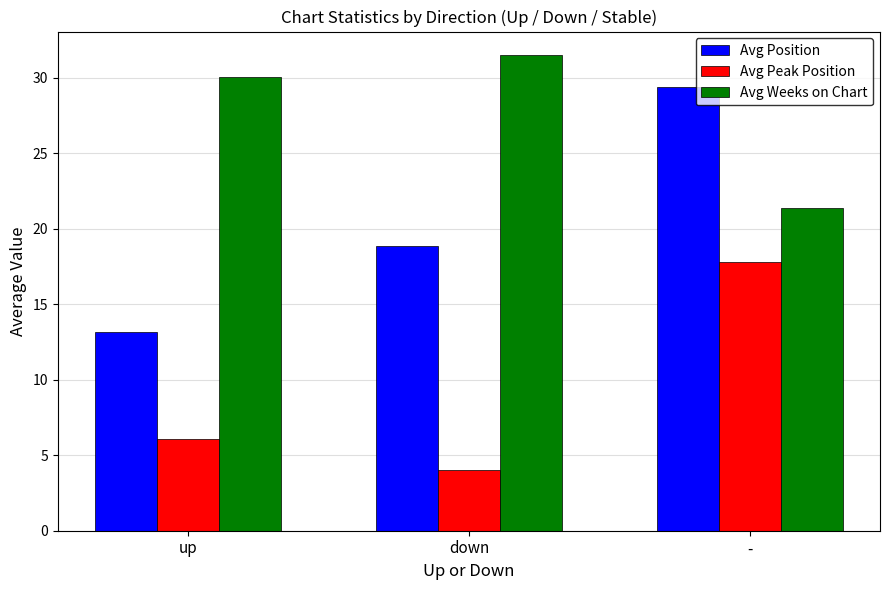

What is the minimum value shown in the chart?

4.0